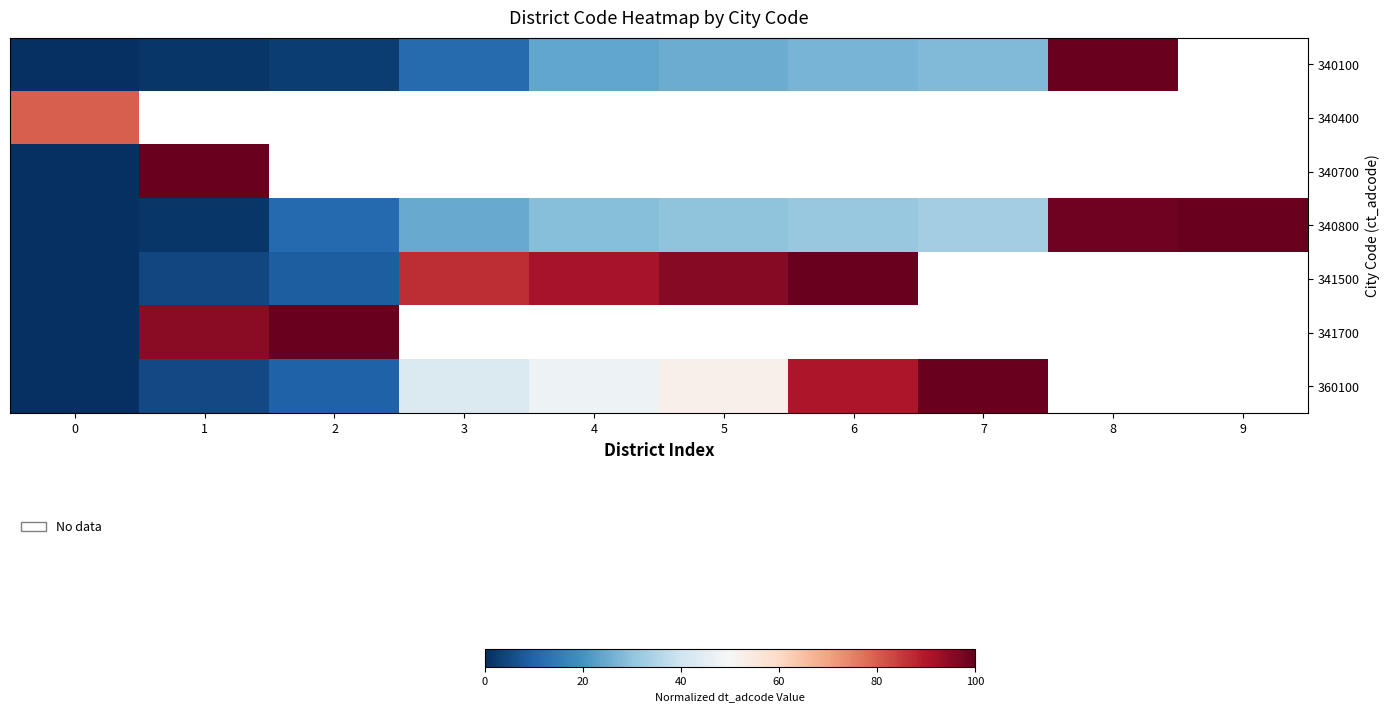

What is the sum of the 340100 values at 6 and 3?

38.0